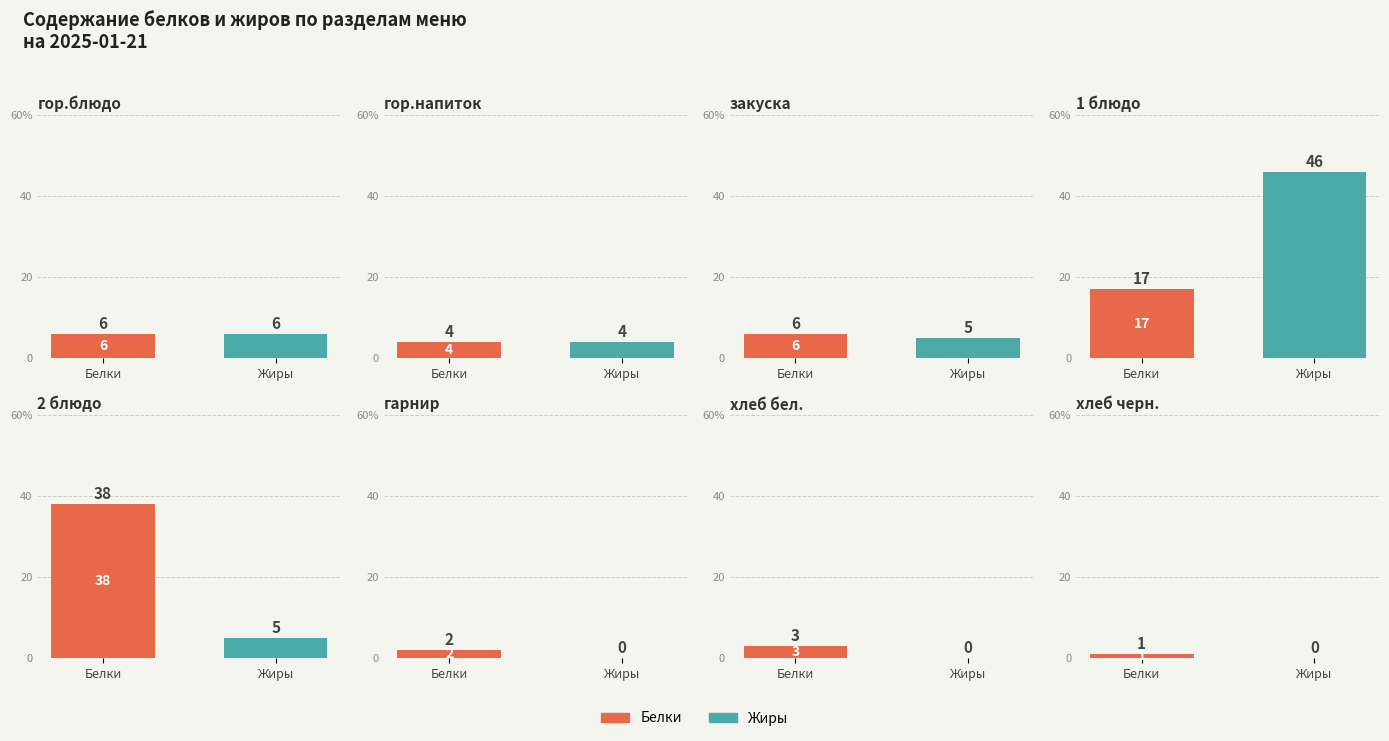

Reading right to left, extract all data points from this chart.

Белки: 1	3	2	38	17	6	4	6
Жиры: 0	0	0	5	46	5	4	6